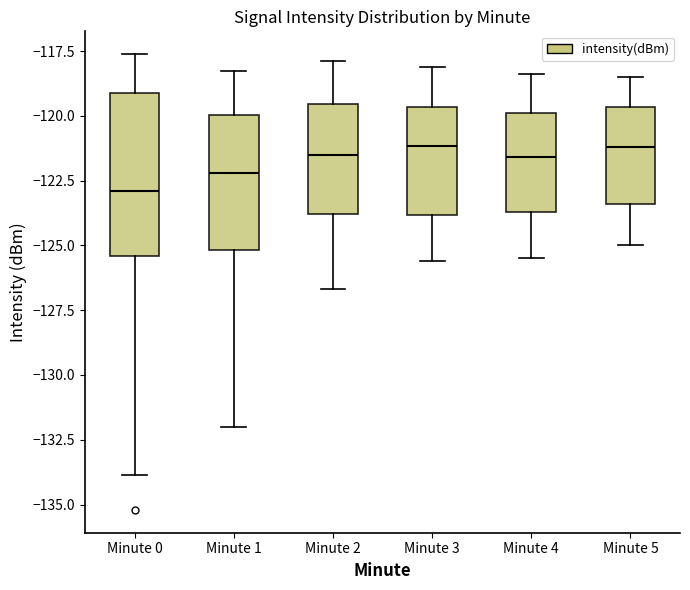

Reading left to right, transcribe this box plot: for each box, give where its median line is, the range the box spans, and where its two whiskers end, as read against the y-axis. The values are not printed on the chart, so give them approximately, as read against the axis.

Minute 0: median -123.0, box -125.5 to -119.0, whiskers -134.0 to -117.5
Minute 1: median -122.0, box -125.0 to -120.0, whiskers -132.0 to -118.5
Minute 2: median -121.5, box -124.0 to -119.5, whiskers -126.5 to -118.0
Minute 3: median -121.0, box -124.0 to -119.5, whiskers -125.5 to -118.0
Minute 4: median -121.5, box -123.5 to -120.0, whiskers -125.5 to -118.5
Minute 5: median -121.0, box -123.5 to -119.5, whiskers -125.0 to -118.5